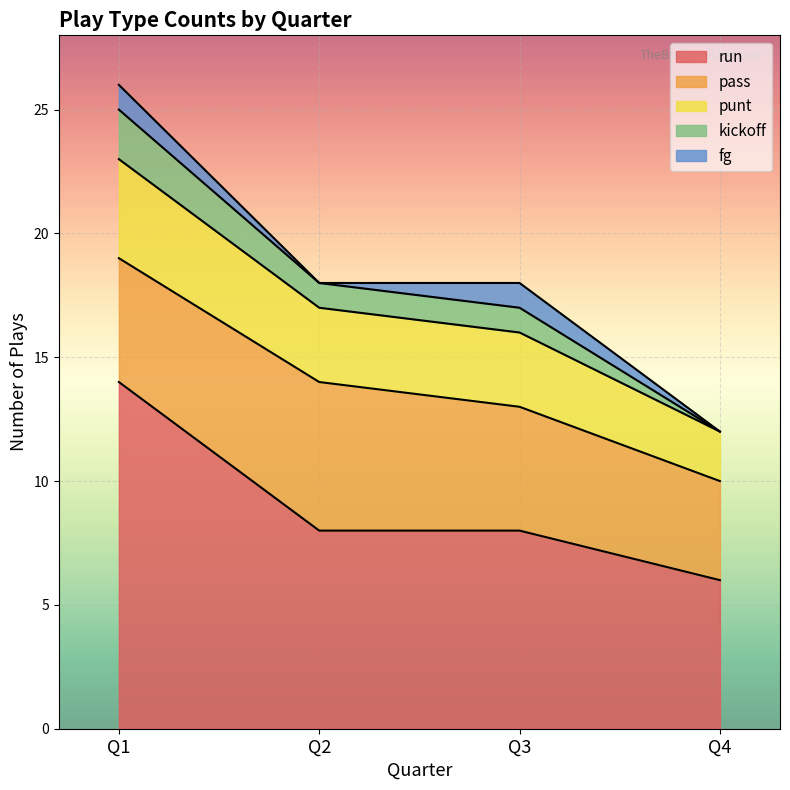

The run series shows 8 at Q2. True or false?

True